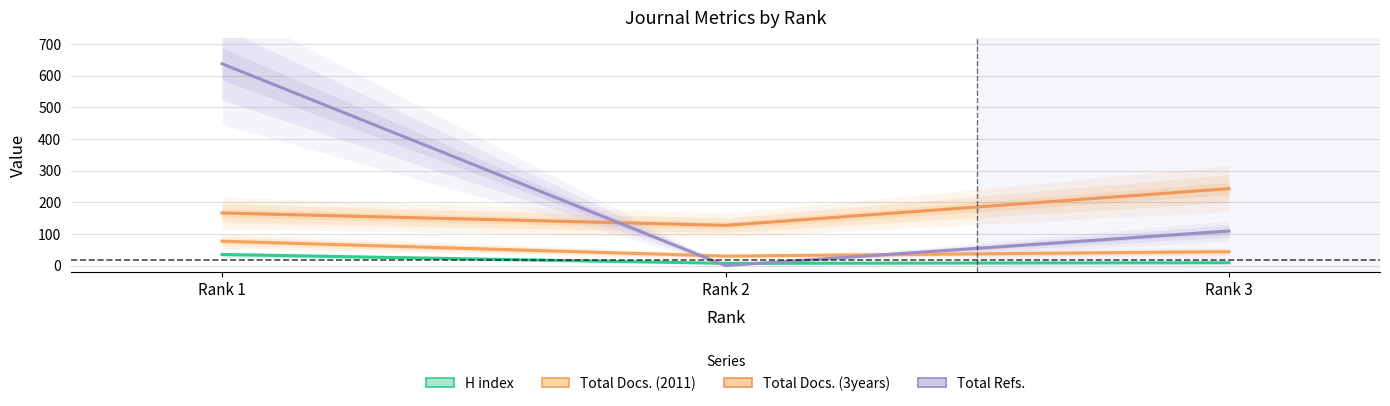

How many lines are shown in the chart?

4